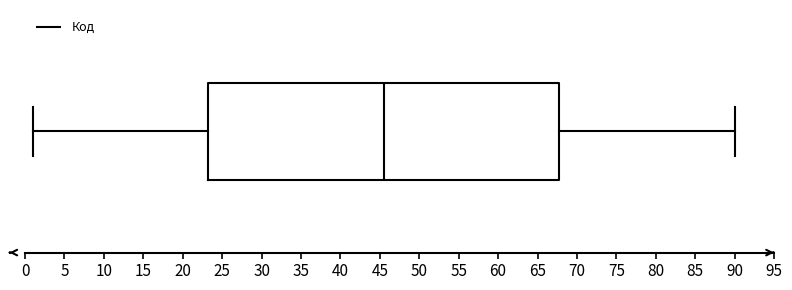

Read this box plot against the x-axis: the position of the median line, the range covered by the box, and the ends of both whiskers. The values are not printed on the chart, so give them approximately, as read against the axis.

median 45.5, box 23.5 to 68.0, whiskers 1.0 to 90.0